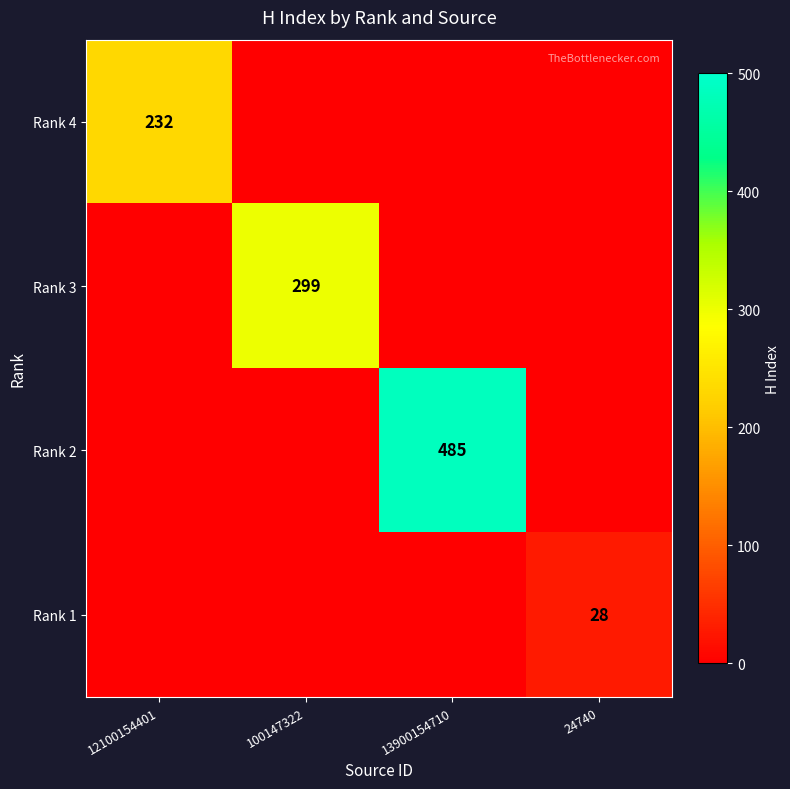

How many categories are shown in the chart?

4